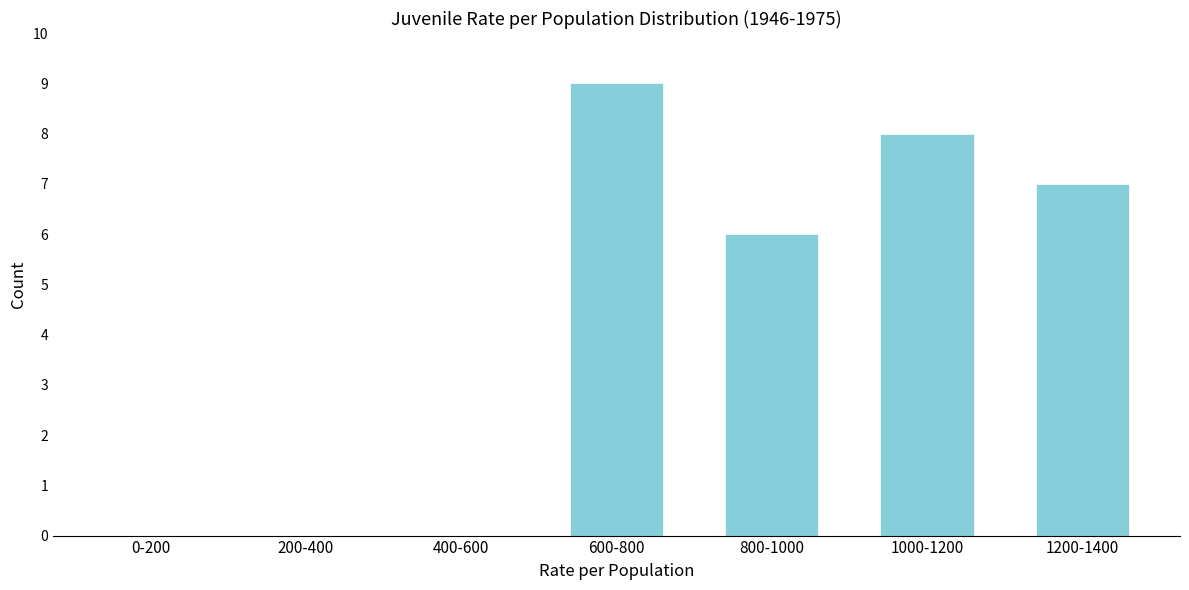

Reading left to right, what are all the values shown in this chart?

0-200=0	200-400=0	400-600=0	600-800=9	800-1000=6	1000-1200=8	1200-1400=7